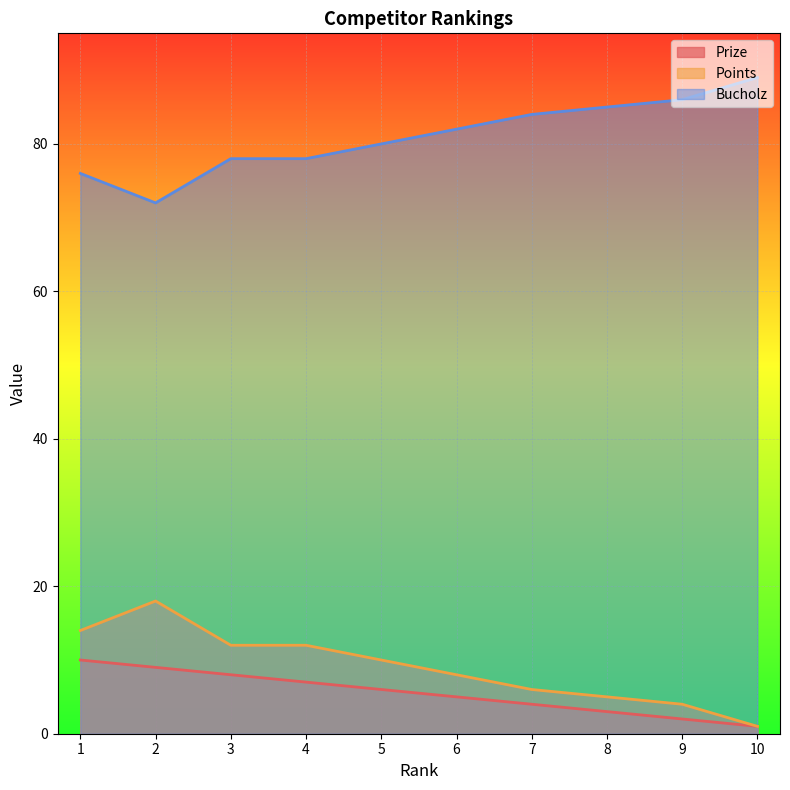

How many lines are shown in the chart?

3